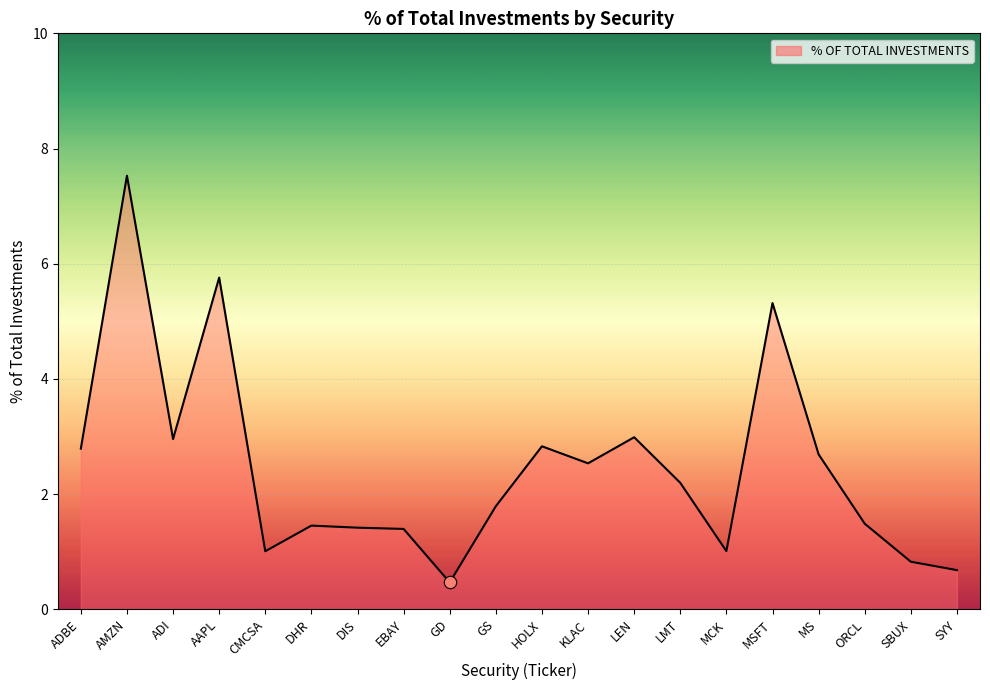

What is the change in value from MCK to SYY?

-0.3